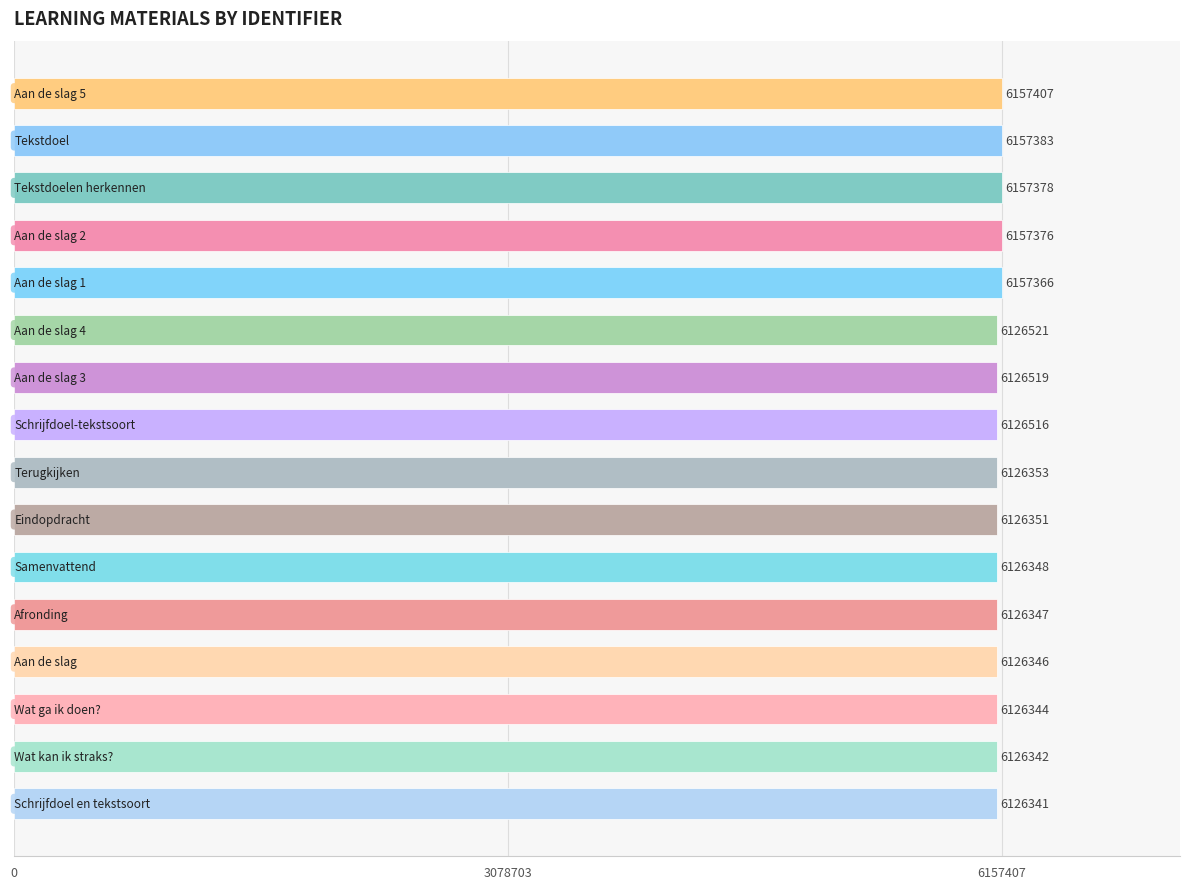

What is the average value?

6136077